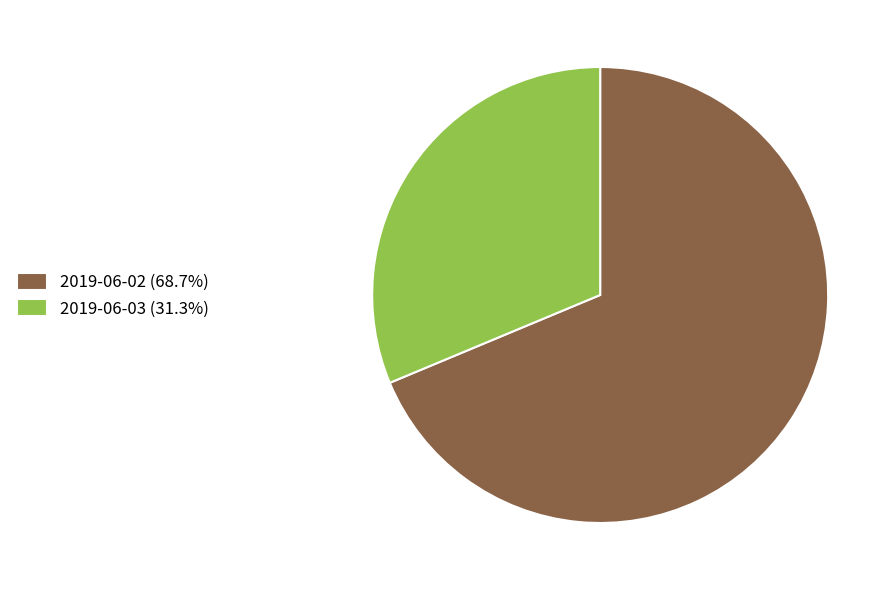

How many slices are in this pie chart?

2